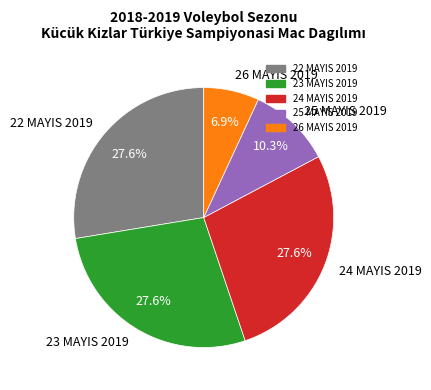

Does any single category account for the majority?

No